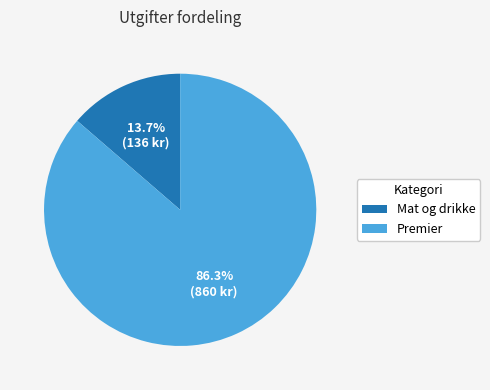

Is the sum of Premier and Mat og drikke greater than half?

Yes